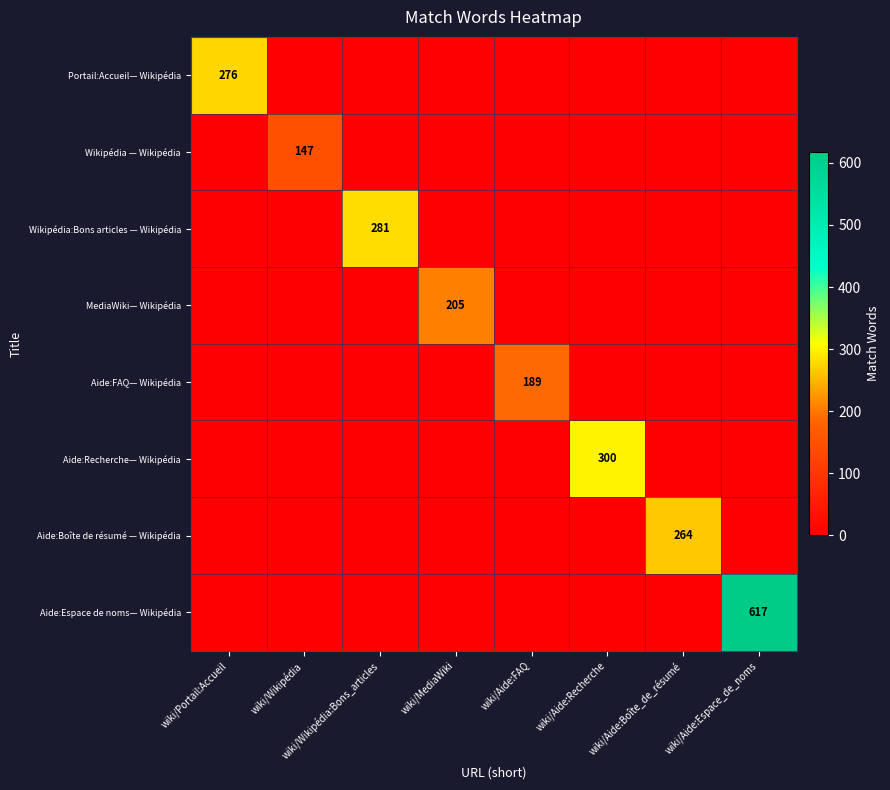

True or false: MediaWiki— Wikipédia has a value of 357 at wiki/MediaWiki.

False